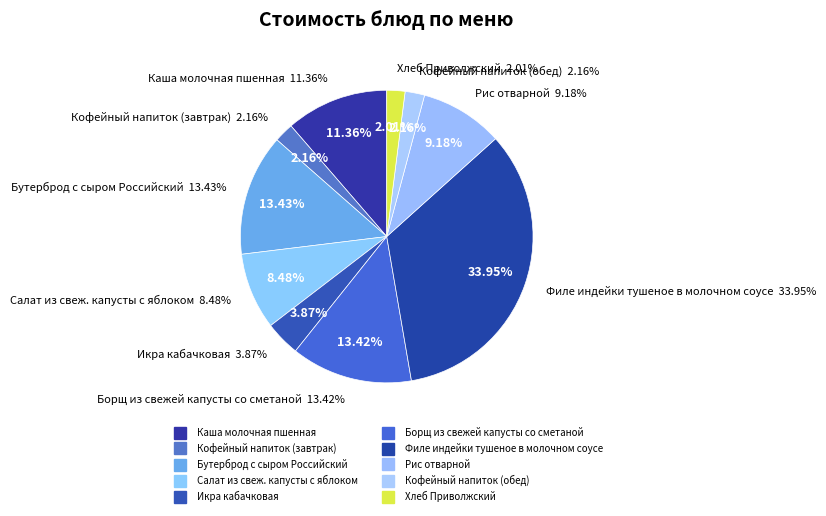

Count the number of slices in the pie.

10